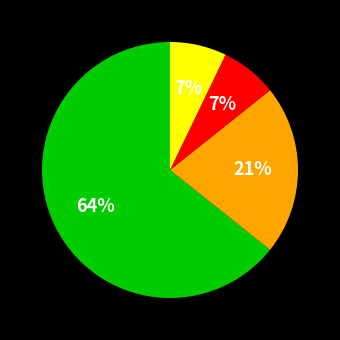

Is there a majority slice in this chart?

Yes